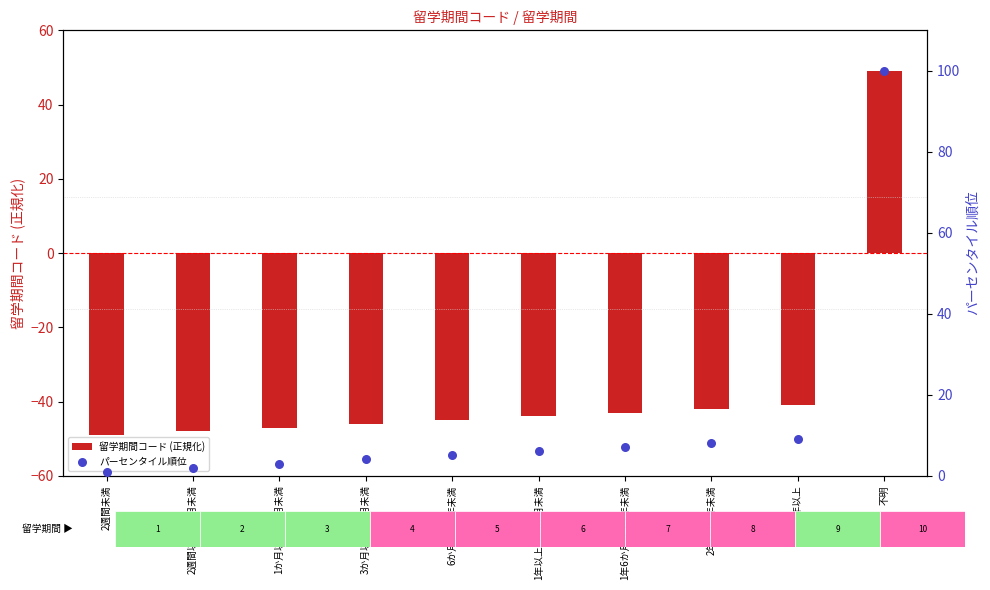

At how many categories does at least one series exceed 33?

1